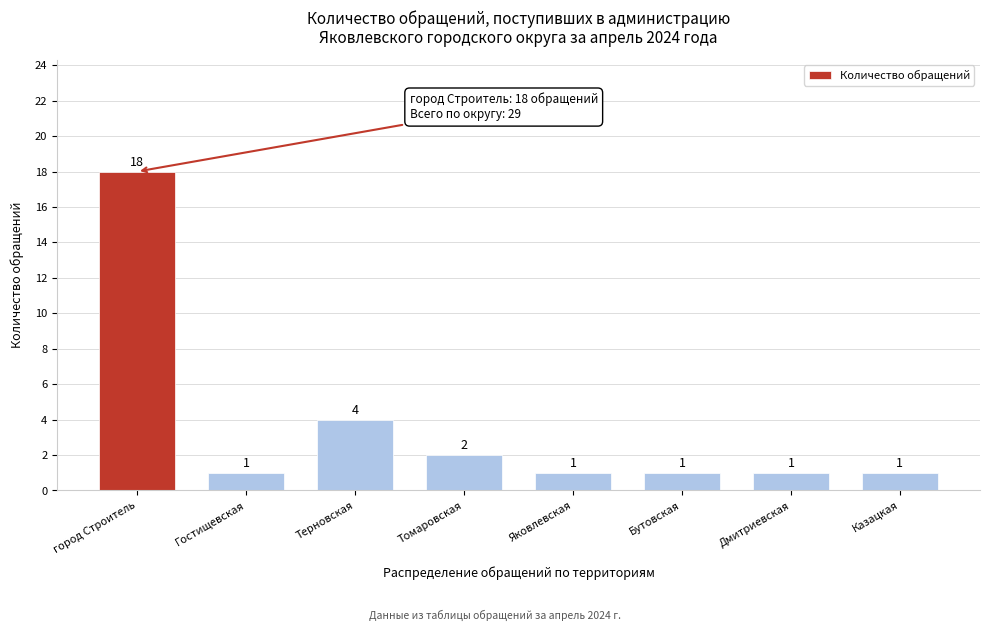

Reading right to left, transcribe all the data shown in this chart.

Казацкая=1	Дмитриевская=1	Бутовская=1	Яковлевская=1	Томаровская=2	Терновская=4	Гостищевская=1	город Строитель=18